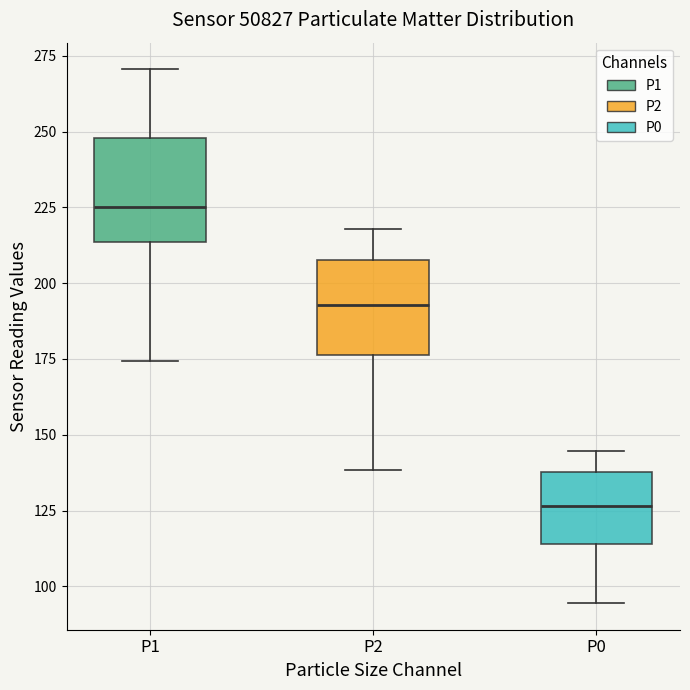

Which box has the lowest median line?

P0